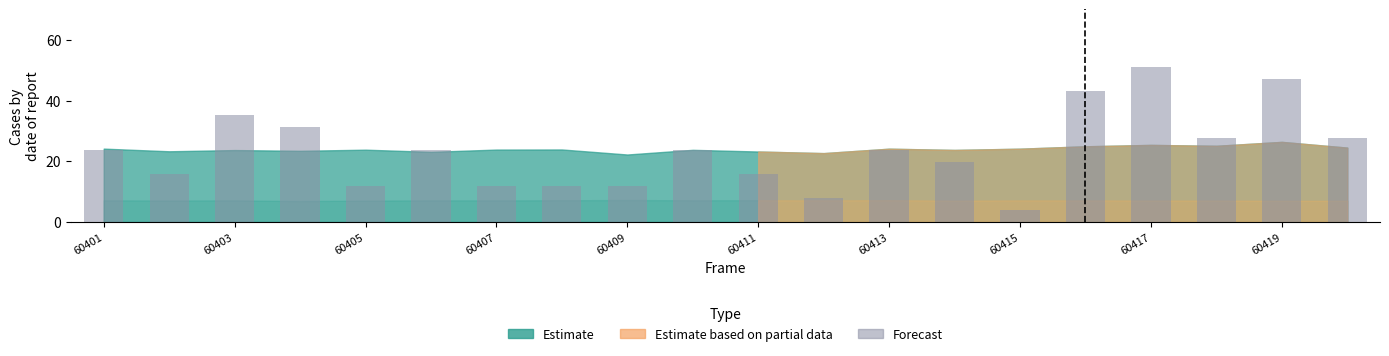

What is the value of the 20th bar from the left?

27.5